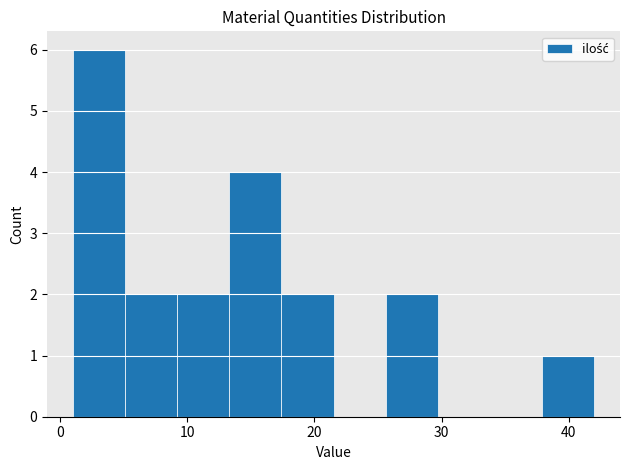

Which range on the x-axis has the tallest bar?

1.0 to 5.1